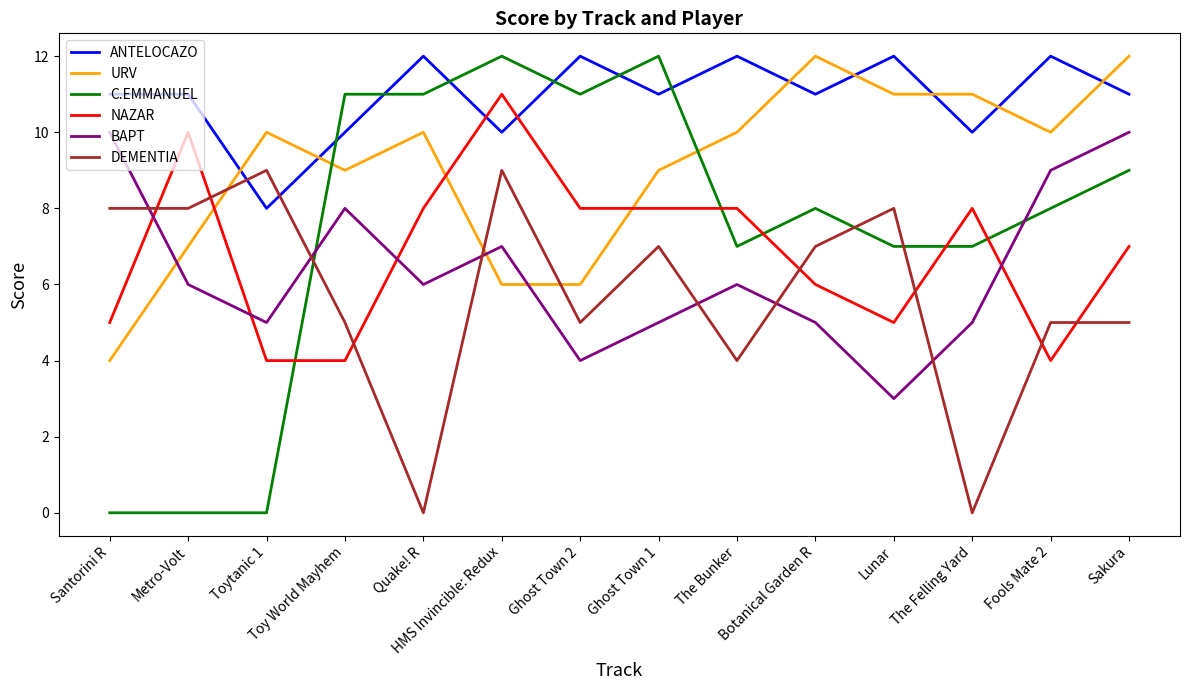

True or false: ANTELOCAZO and BAPT cross at least once.

False